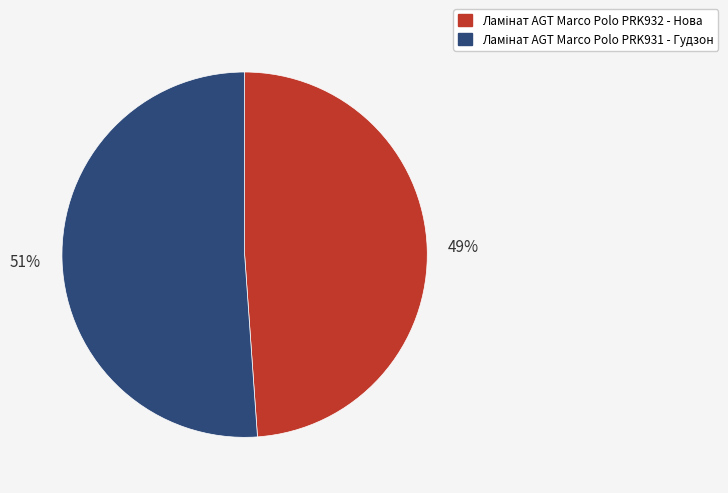

To the nearest percent, what is the average slice percentage?

50%